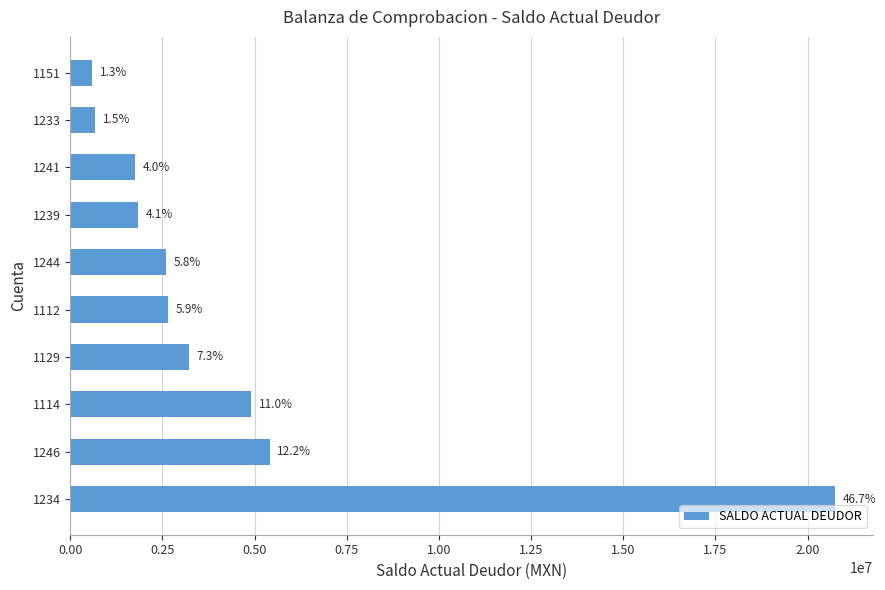

How many bars are there in total?

10